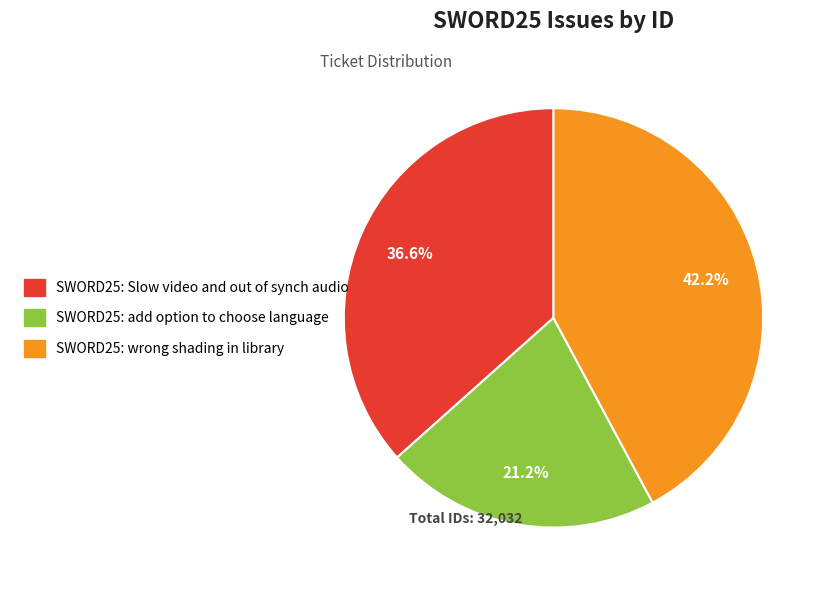

Does SWORD25: add option to choose language represent more than half of the total?

No